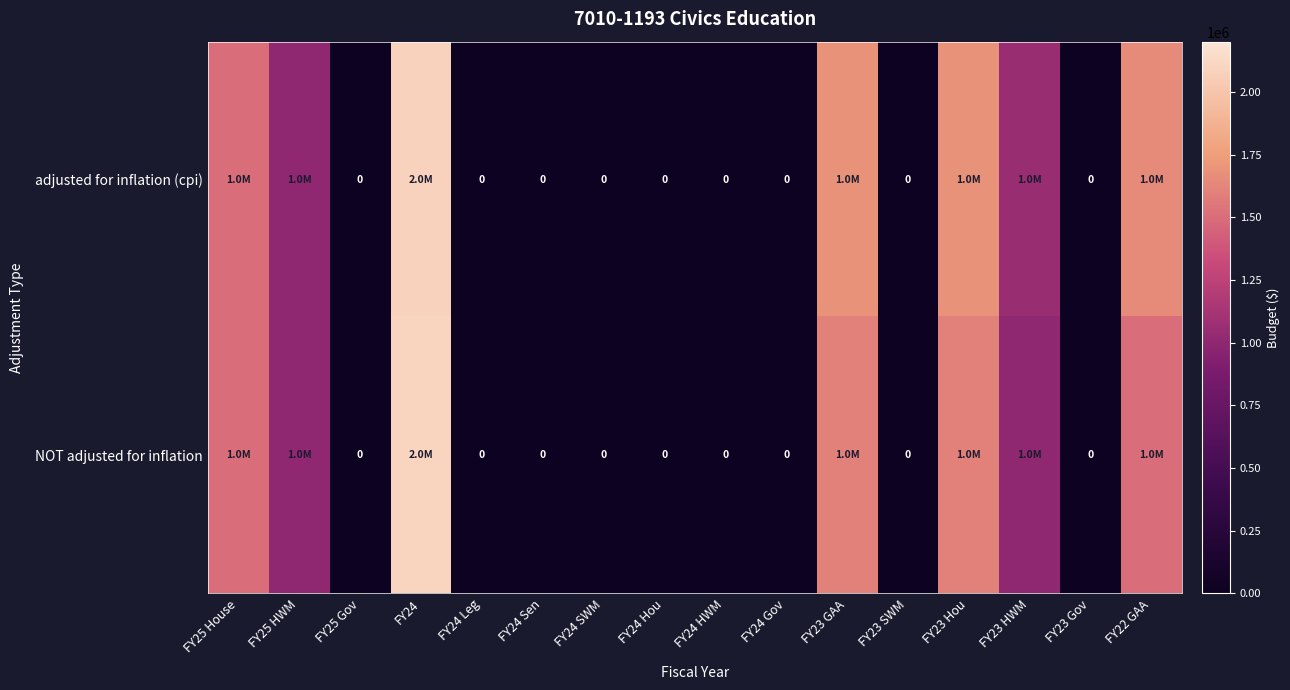

What is the difference between the second highest and minimum values in the row_0 series?

1685104